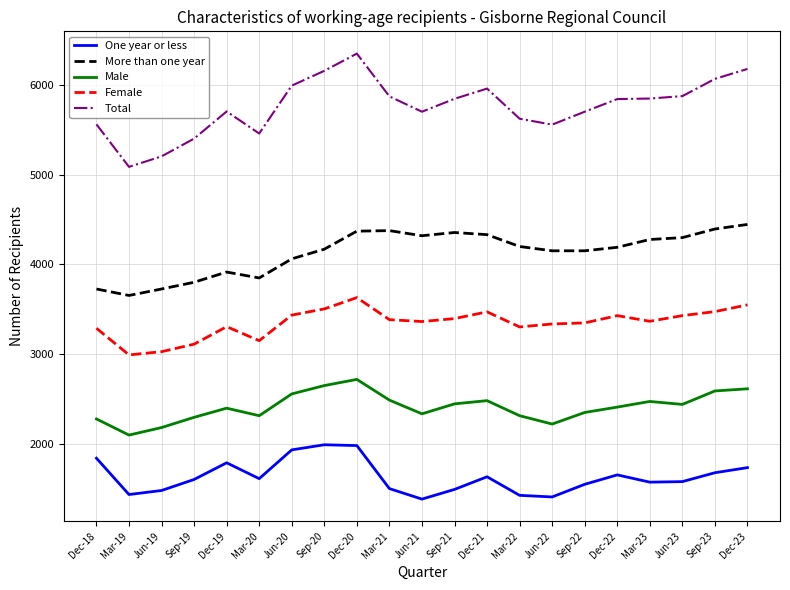

True or false: Female and More than one year intersect in this chart.

False